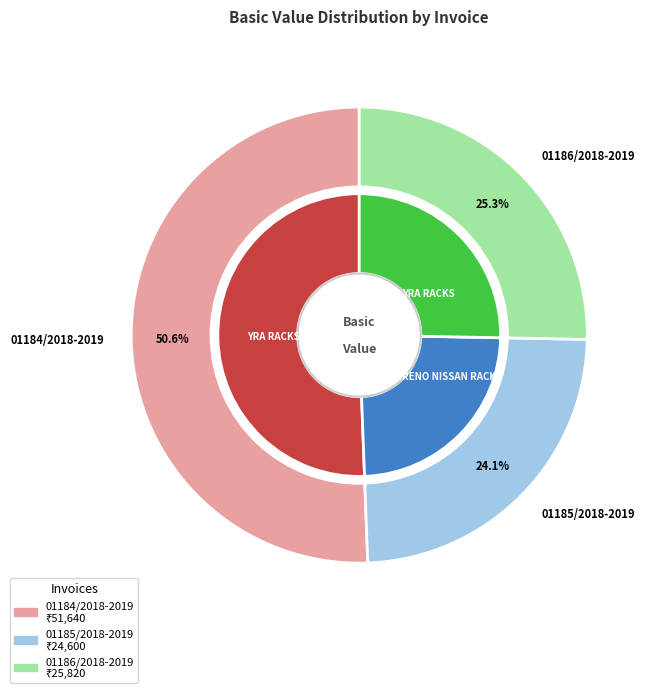

How many slices are in this pie chart?

3